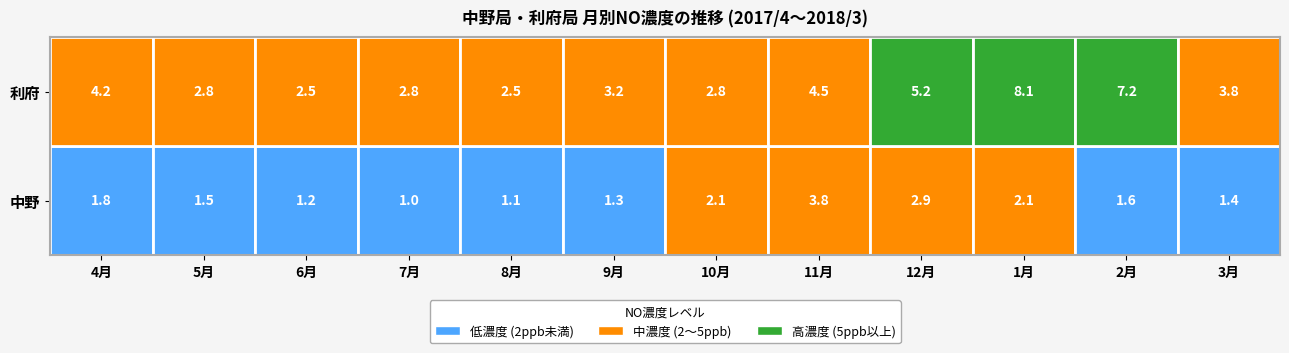

What is the difference between the second highest and minimum values in the 中野 series?

1.9